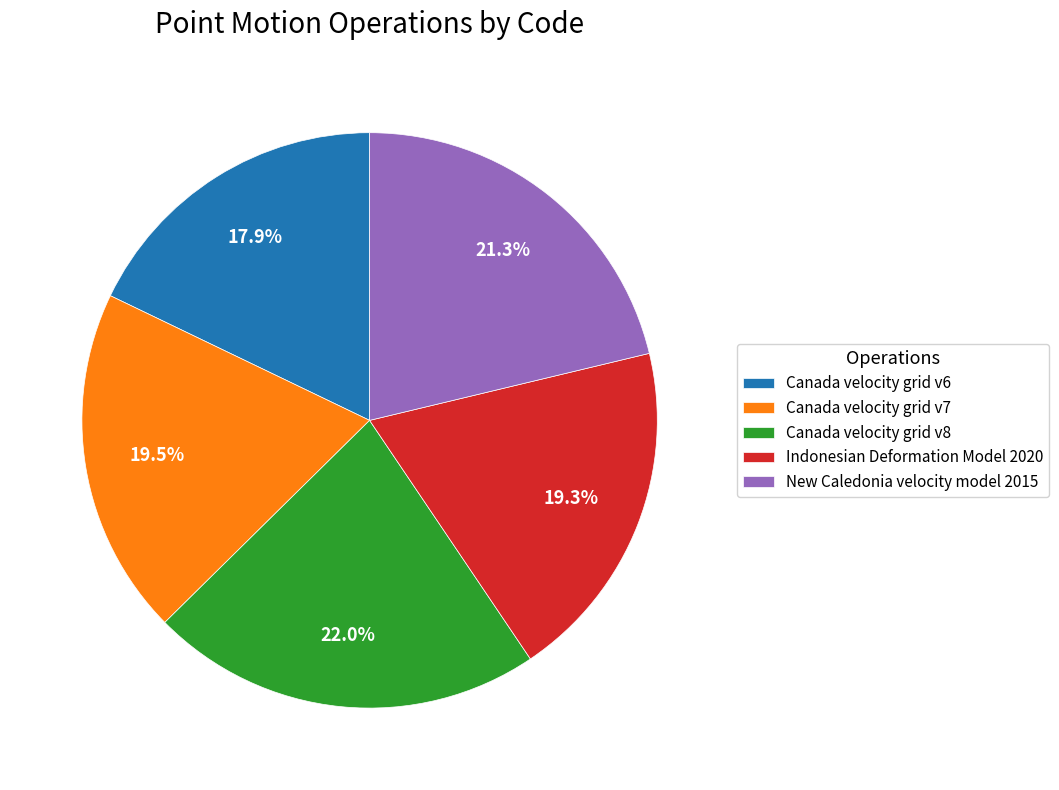

Is it true that Indonesian Deformation Model 2020 is 19% of the pie?

True